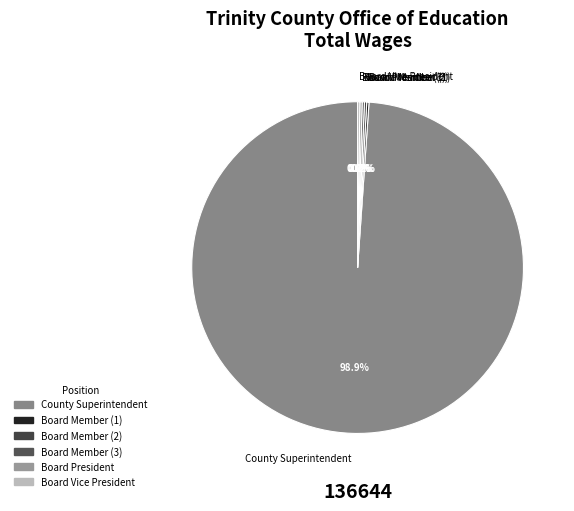

How many slices are in this pie chart?

6